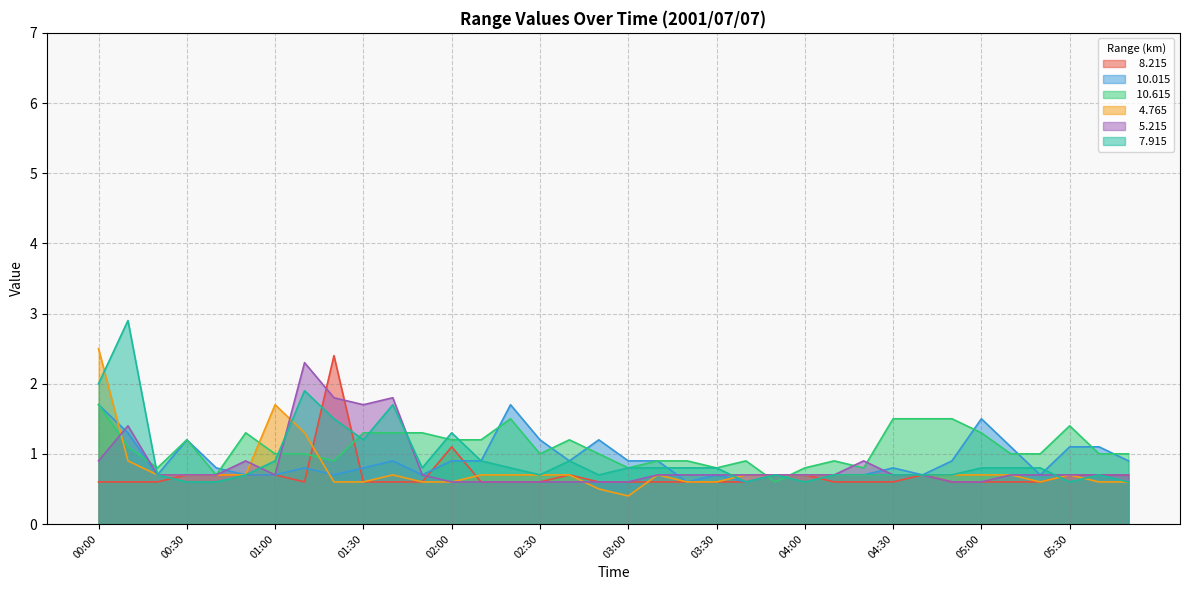

Count the number of data series in this chart.

6